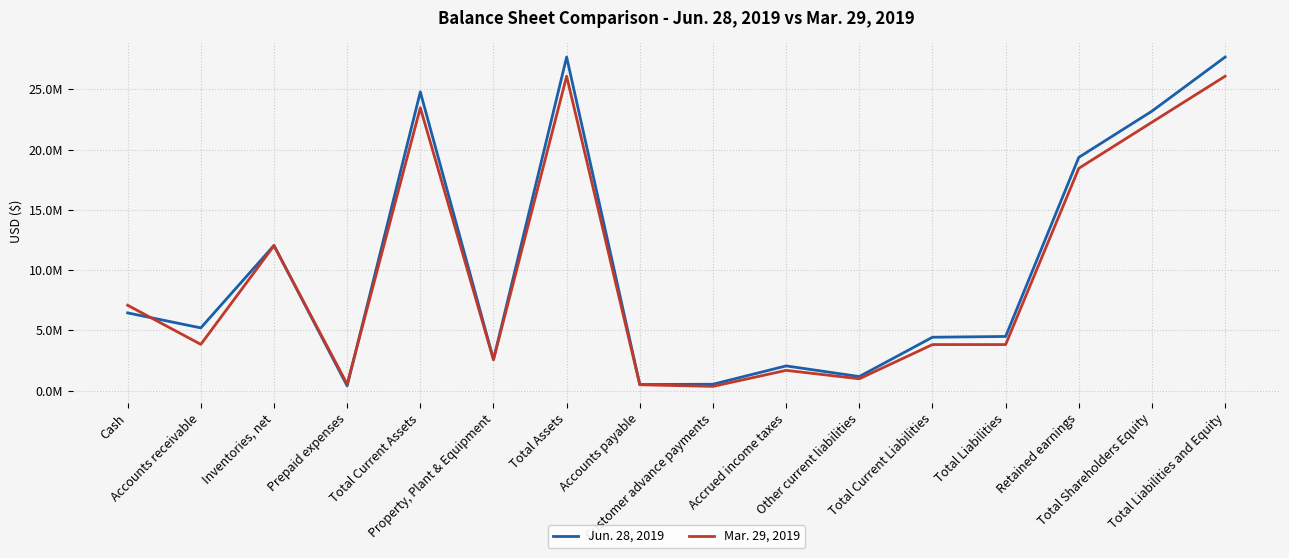

Where is the first local minimum for Jun. 28, 2019?

Accounts receivable